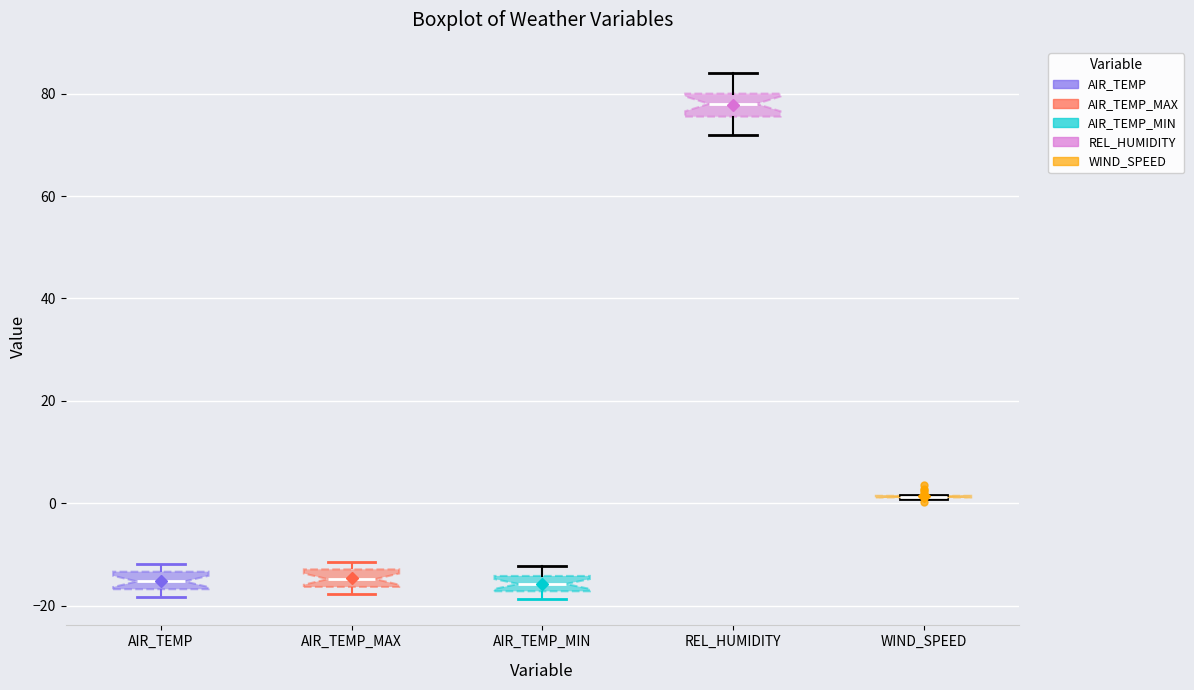

Reading left to right, read every box against the y-axis: the position of its median line, the range the box covers, and the ends of its whiskers. The values are not printed on the chart, so give them approximately, as read against the axis.

AIR_TEMP: median -16 (inside the box), box -16 to -14, whiskers -18 to -12
AIR_TEMP_MAX: median -14, box -16 to -12, whiskers -18 to -12 (just above the box's upper edge)
AIR_TEMP_MIN: median -16, box -18 to -14, whiskers -18 (below the box's lower edge) to -12
REL_HUMIDITY: median 78, box 76 to 80, whiskers 72 to 84
WIND_SPEED: box collapsed to a line at 2, whiskers 0 to 2